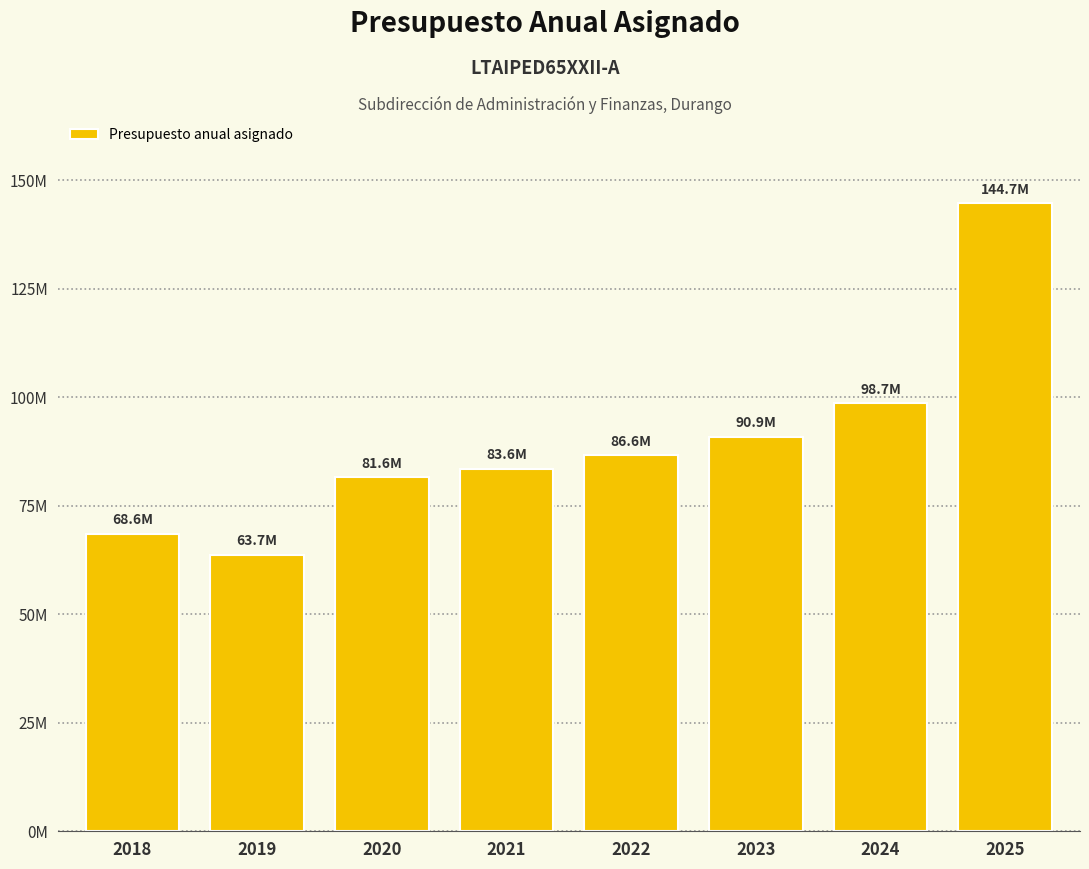

Does the chart contain any negative values?

No